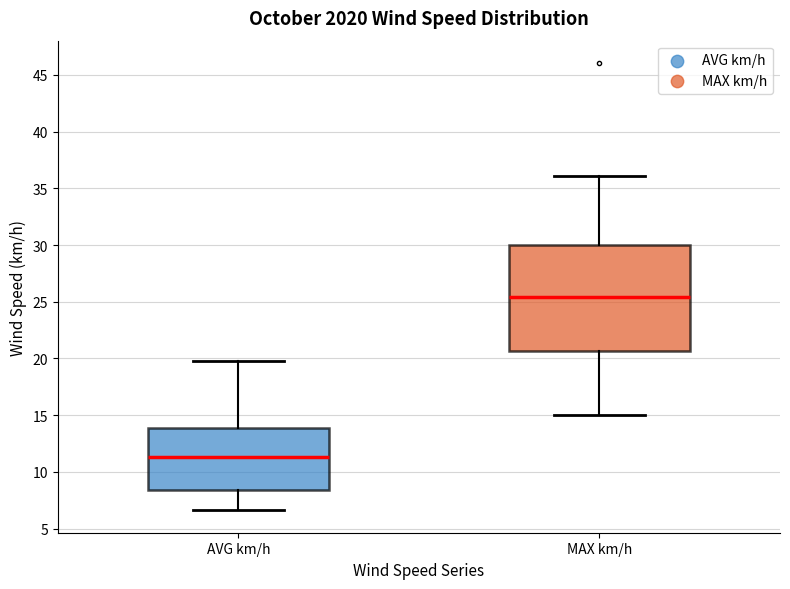

Where does the median line of the box for AVG km/h sit on the y-axis? The values are not printed on the chart, so give them approximately, as read against the axis.

11.5